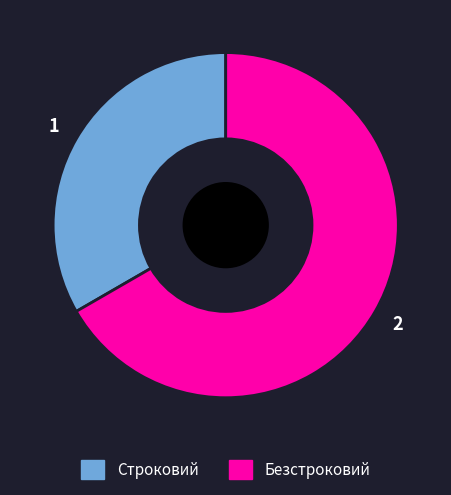

How many segments does this pie chart have?

2